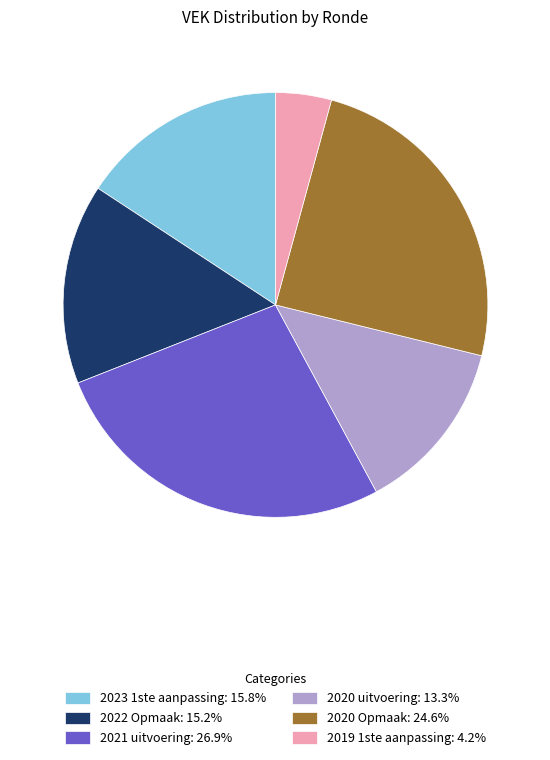

Do 2023 1ste aanpassing: 15.8% and 2020 uitvoering: 13.3% together represent more than half of the pie?

No